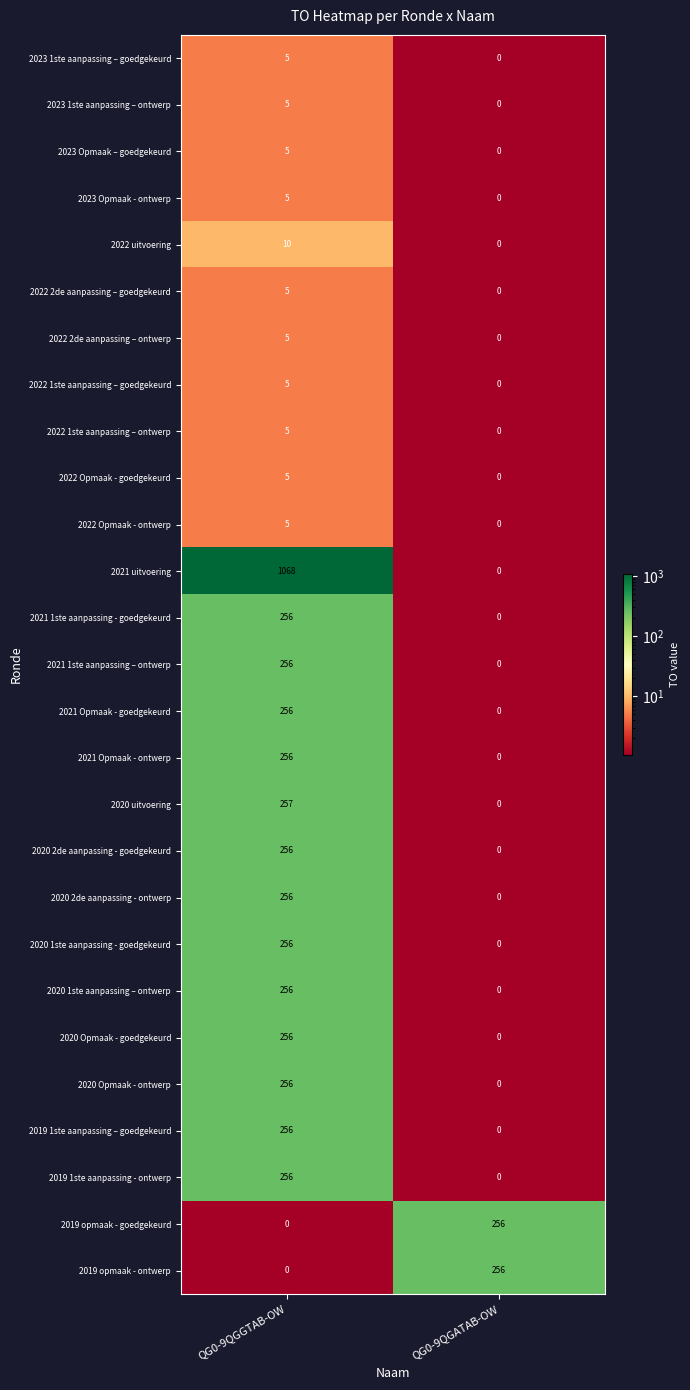

True or false: 2021 1ste aanpassing – ontwerp has a value of 0 at QG0-9QGATAB-OW.

True